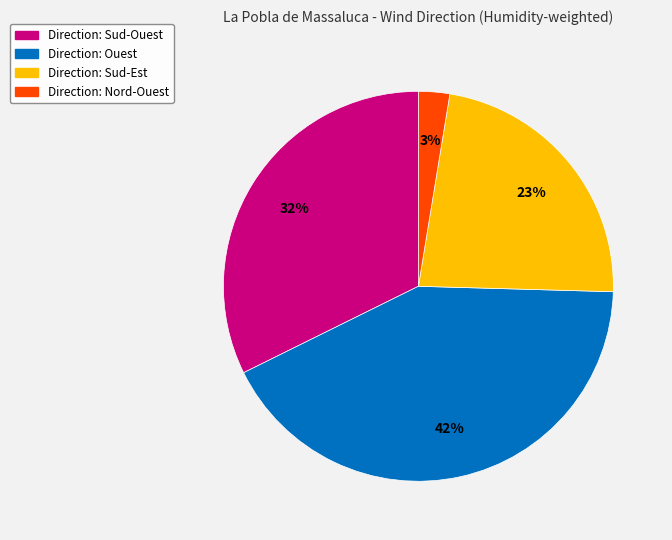

Is there any slice that represents more than half of the pie?

No